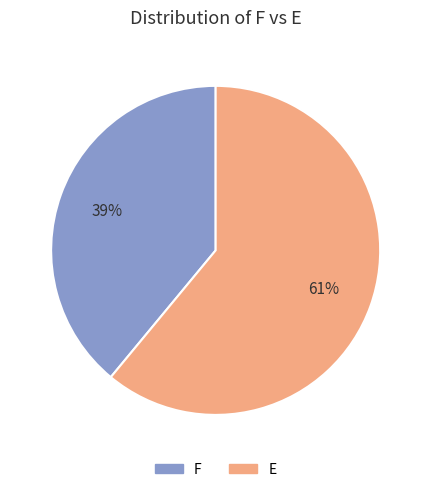

To the nearest percent, what is the difference between the E and F slice percentages?

22%